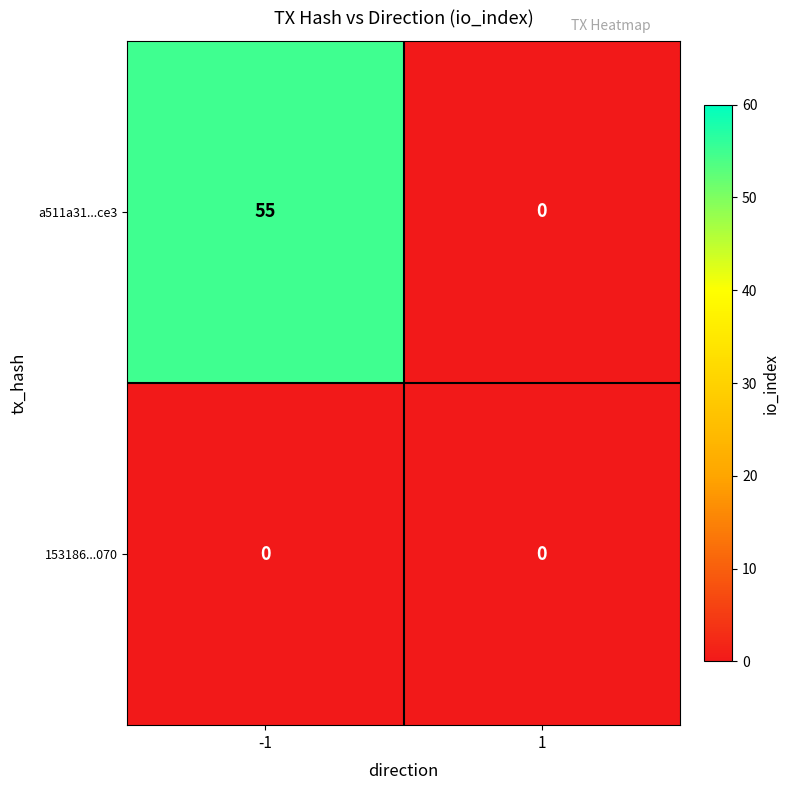

What is the sum of all a511a31...ce3 values?

55